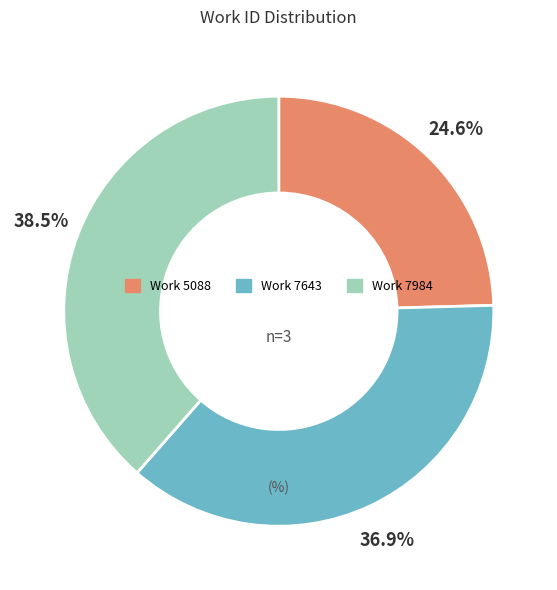

Which slice is the largest?

Work 7984